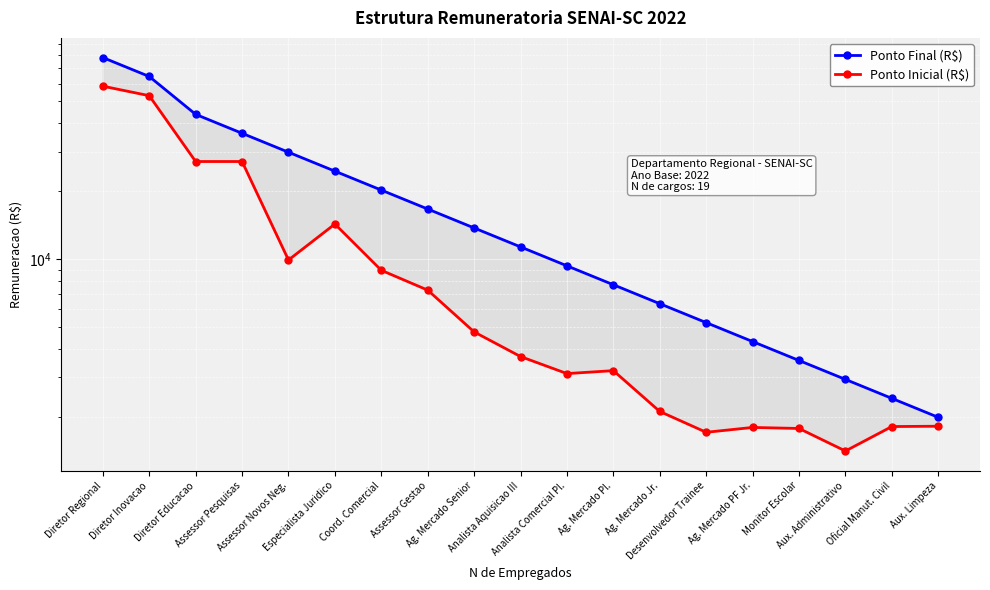

What is the average value of the Ponto Final (R$) series?

20150.0